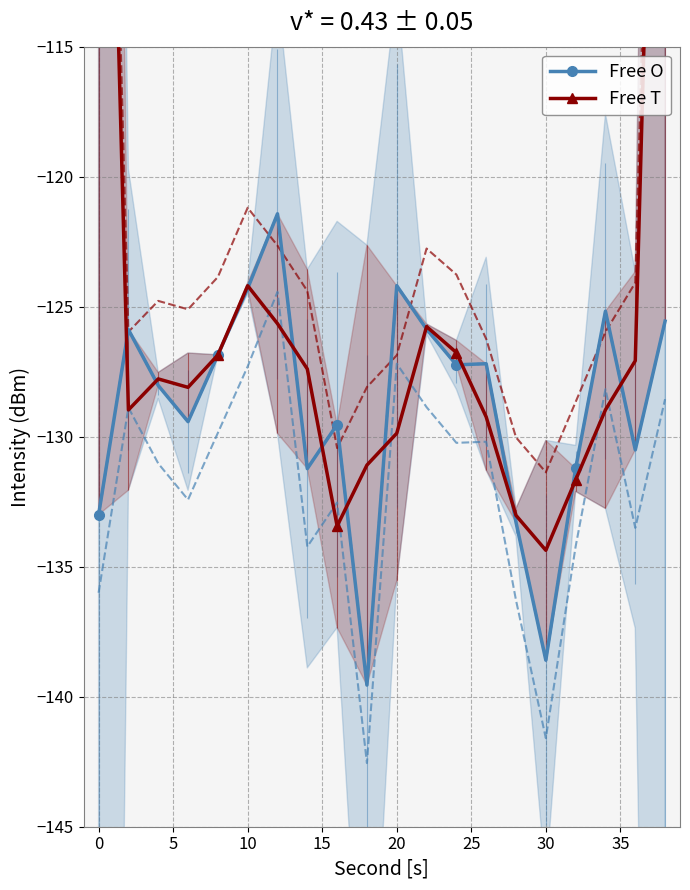

True or false: Free T has more than 0 interior local peaks.

True